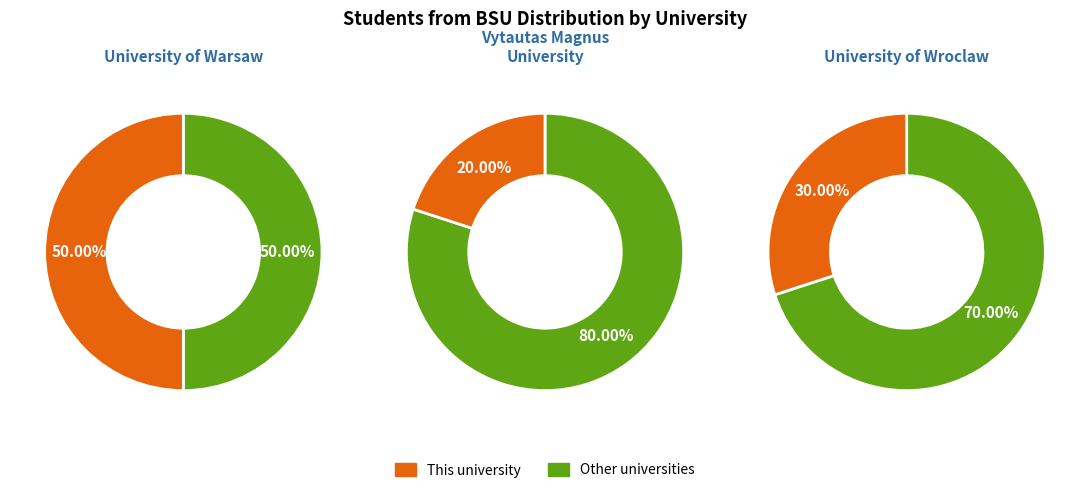

Rank the categories by value from lowest to highest.

Vytautas Magnus University, University of Wroclaw, University of Warsaw